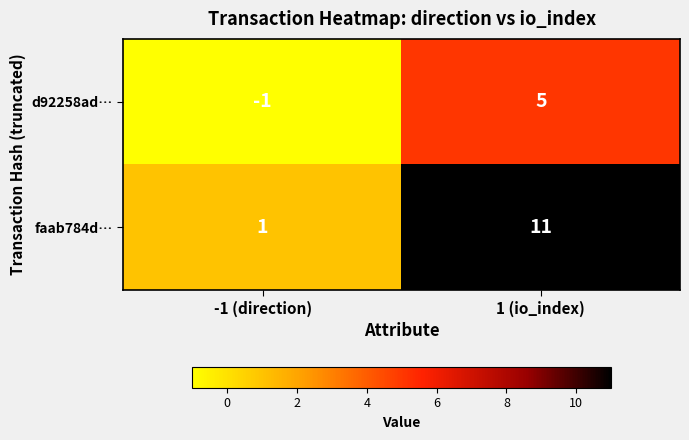

Where is faab784d… nearest to the value 6?

-1 (direction)